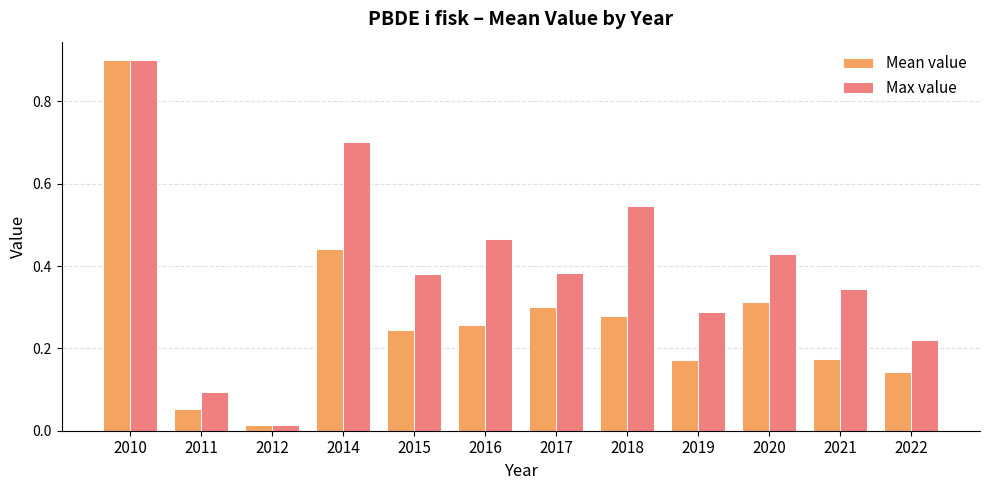

What is the difference between the maximum and minimum values in the Mean value series?

0.9